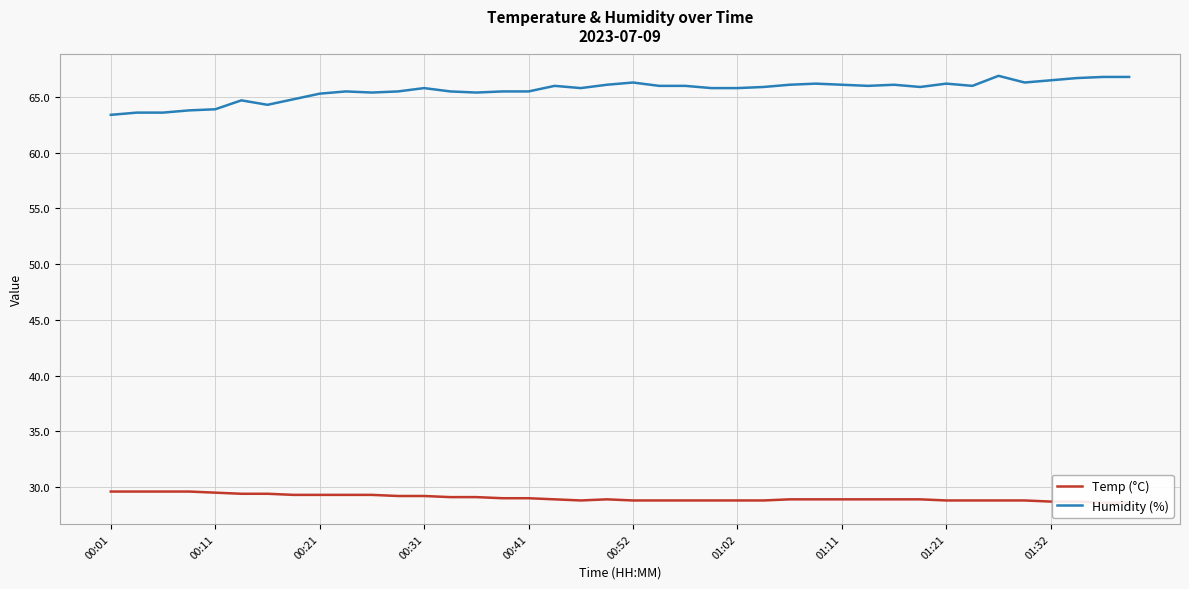

What is the difference between the highest and lowest values at 30?

37.2